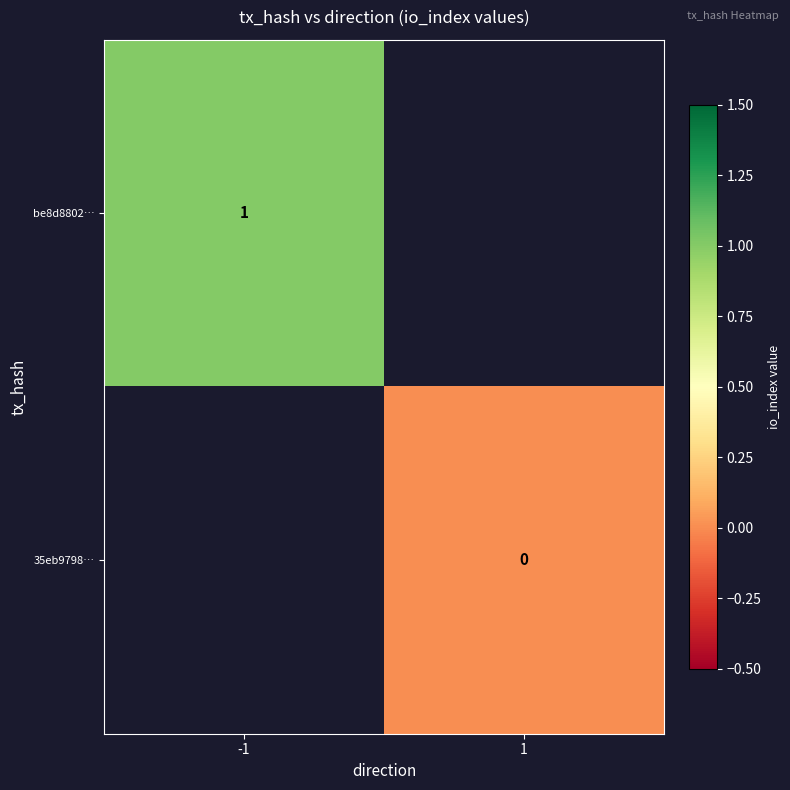

Is the value of 35eb9798… at 1 greater than the value of be8d8802… at -1?

No